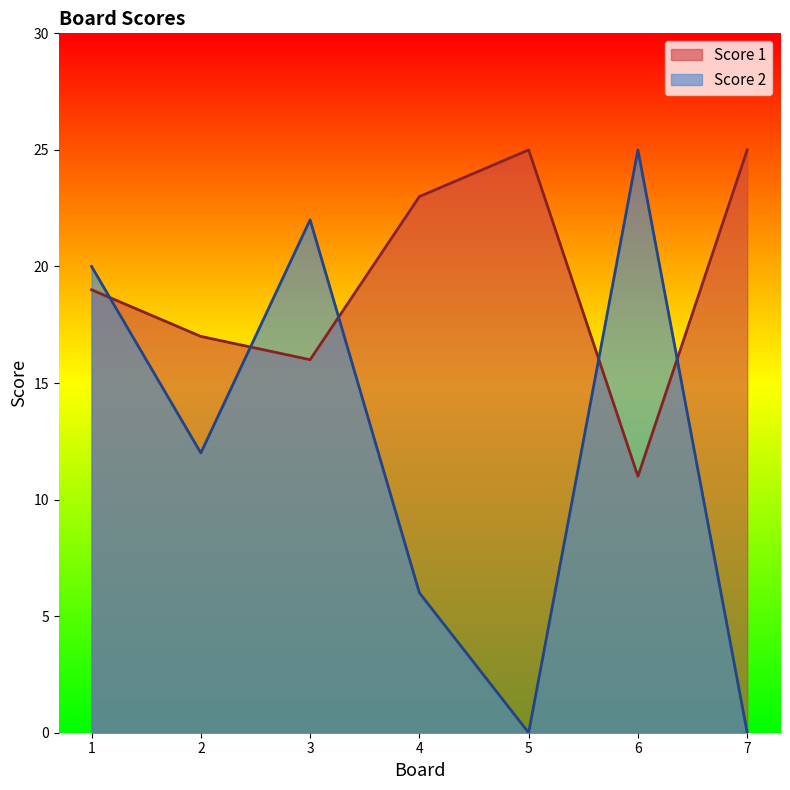

Does the chart have visible grid lines?

No